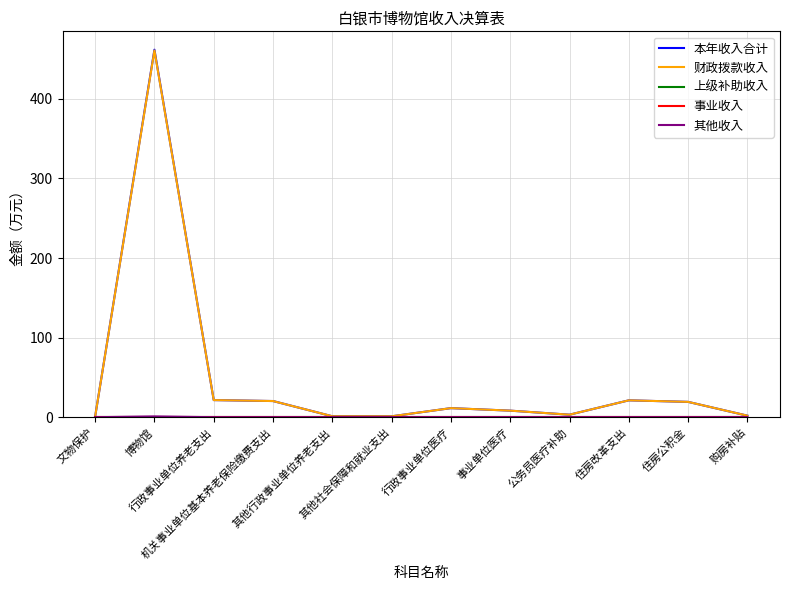

Does the chart display data point markers on the line(s)?

No